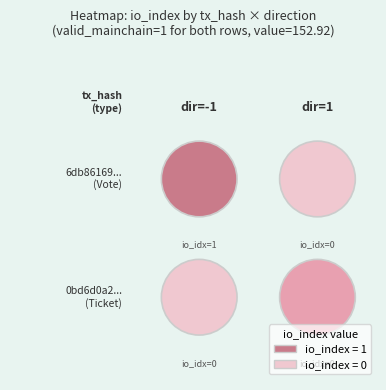

Is the value of 0bd6d0a23631f80c107839ef382101ea6533309 at 1 greater than the value of 6db86169083c734913430be2d0e68dec4171a5d at -1?

No